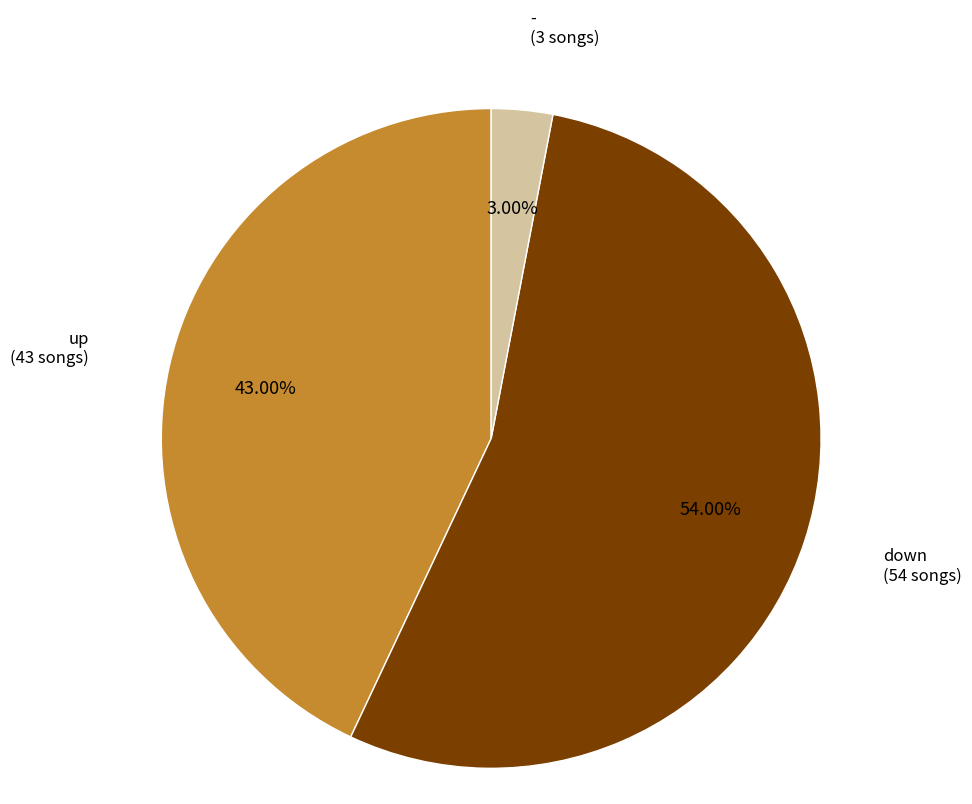

The down slice represents 54% of the pie. True or false?

True